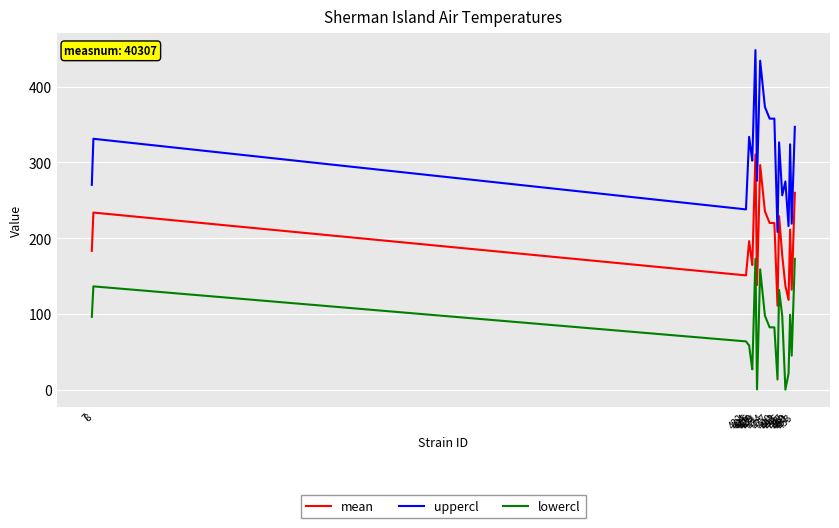

True or false: lowercl and uppercl cross at least once.

False